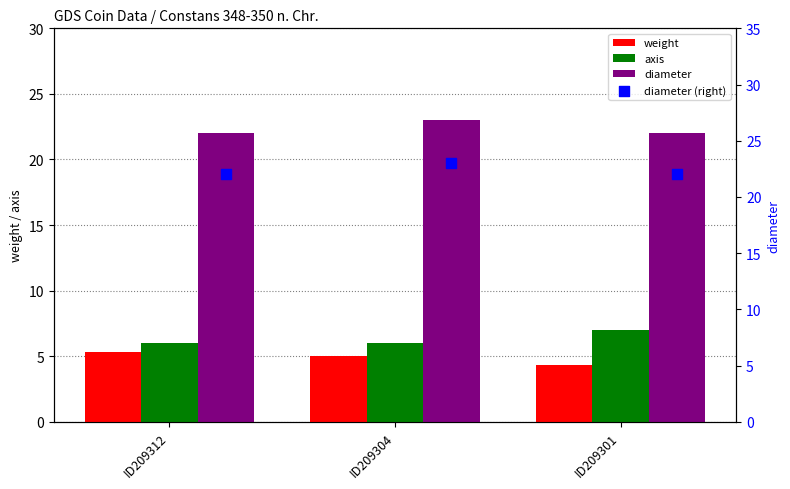

Which series contains the lowest Y value?

weight